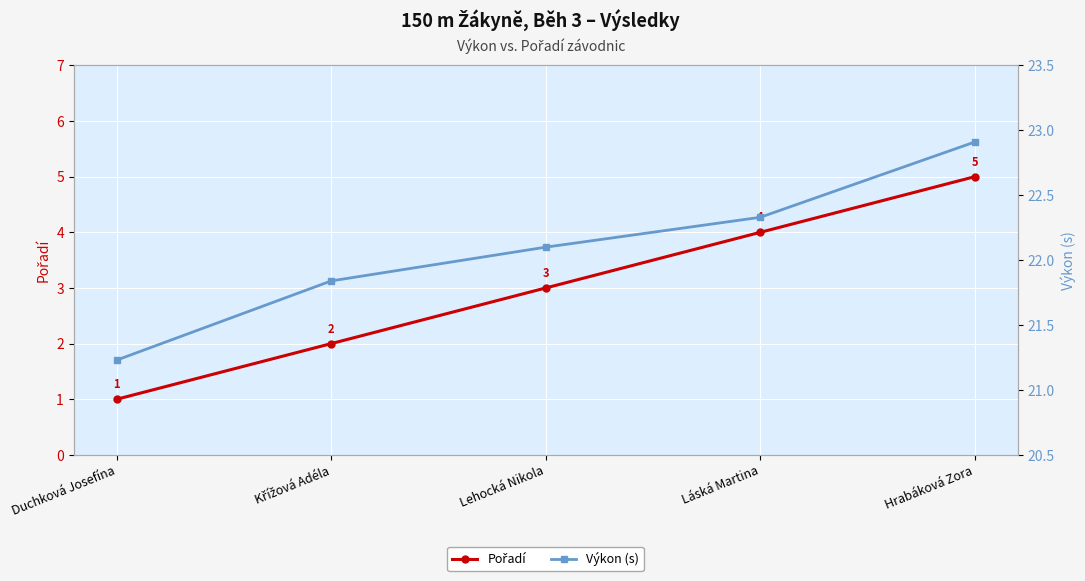

At which label is Pořadí closest to 3?

Lehocká Nikola